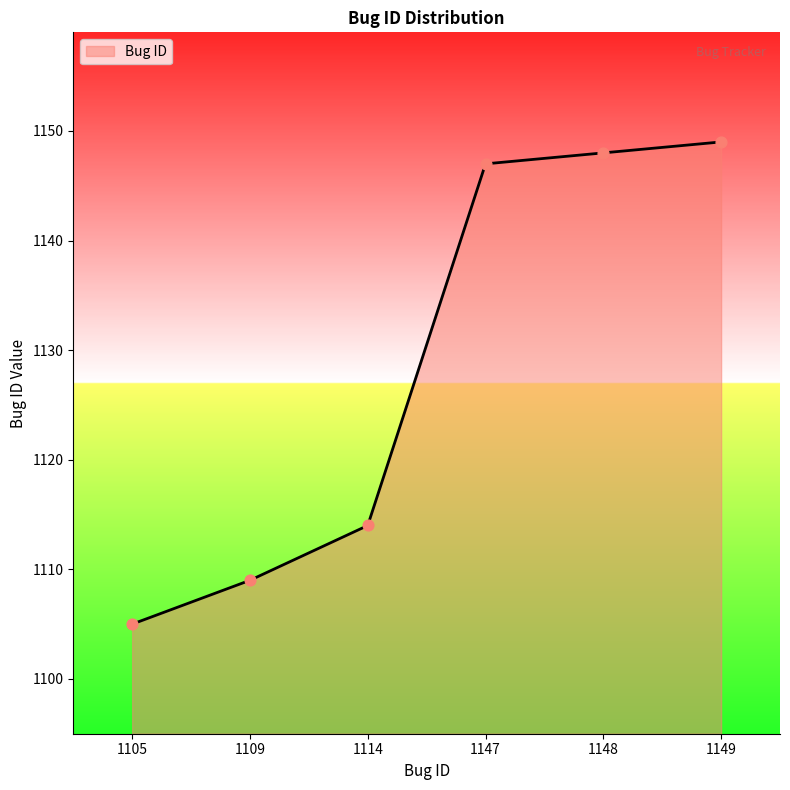

Between 1148 and 1147, which is larger?

1148